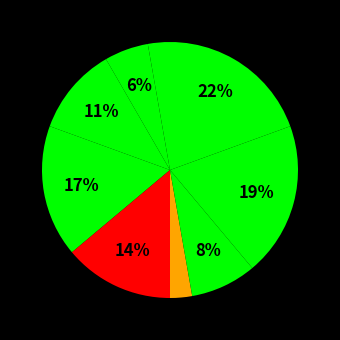

How many segments does this pie chart have?

8